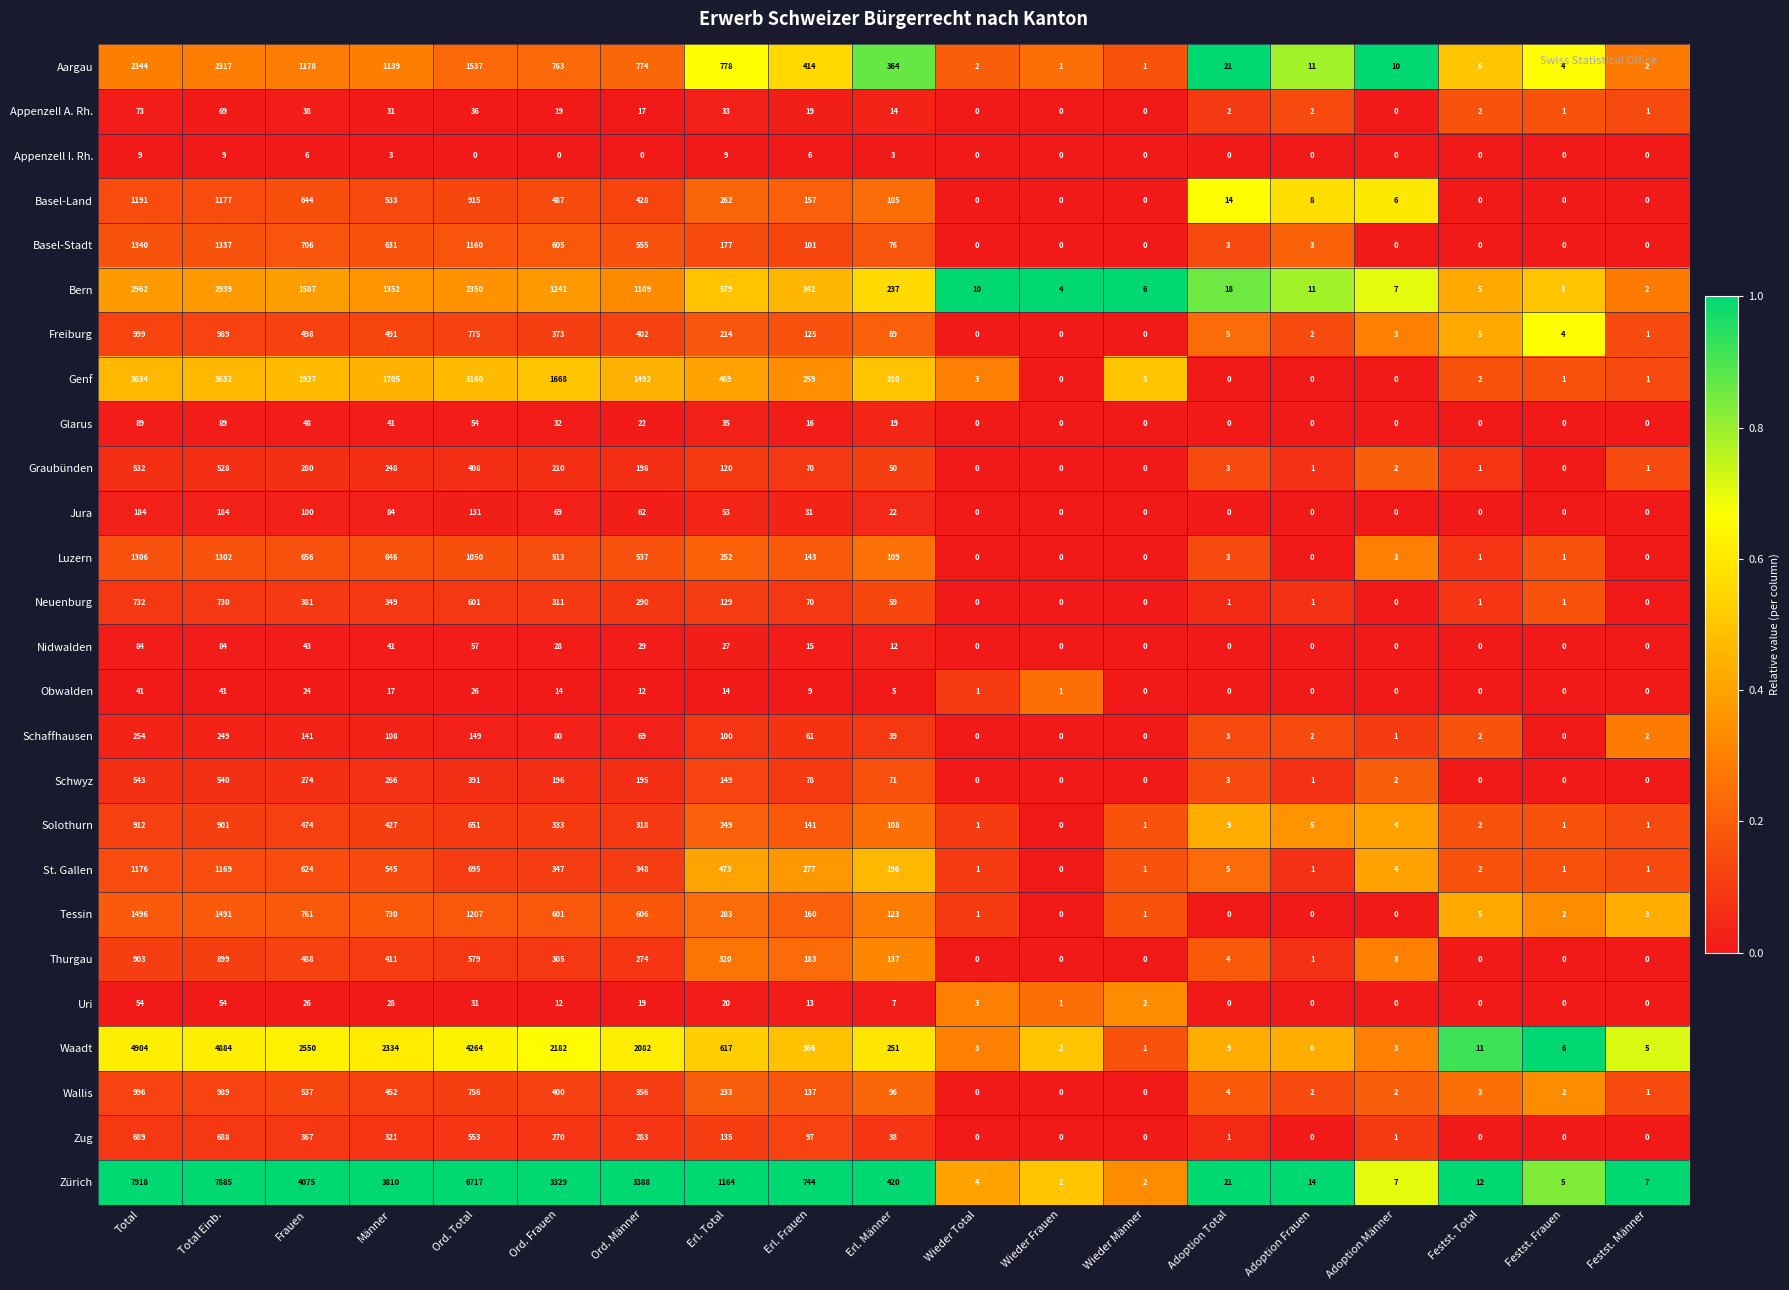

Is it true that Basel-Stadt equals 1160 at Ord. Total?

True